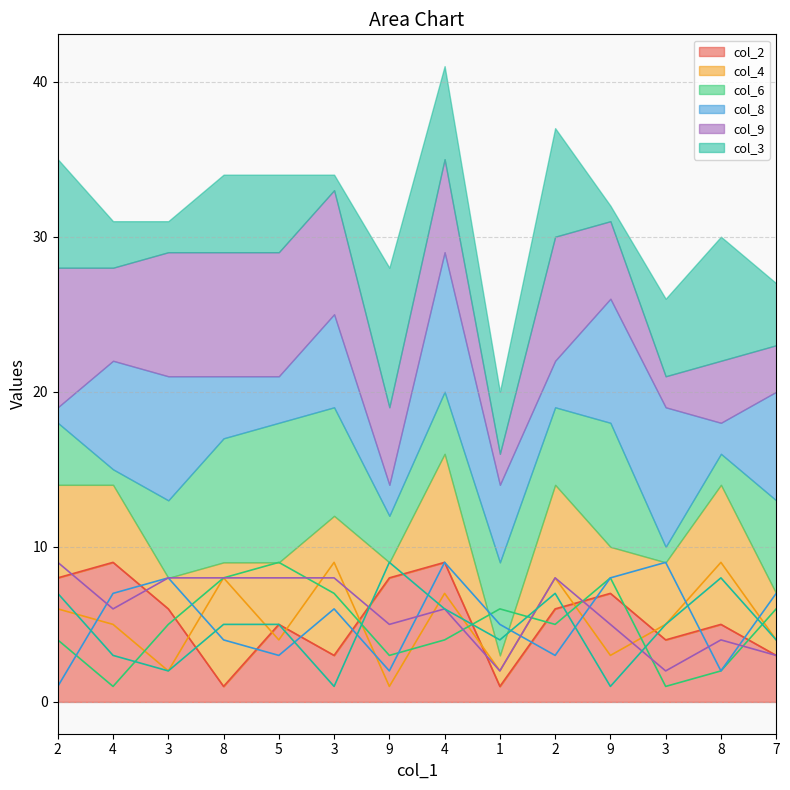

At which label is col_4 closest to 5?

4